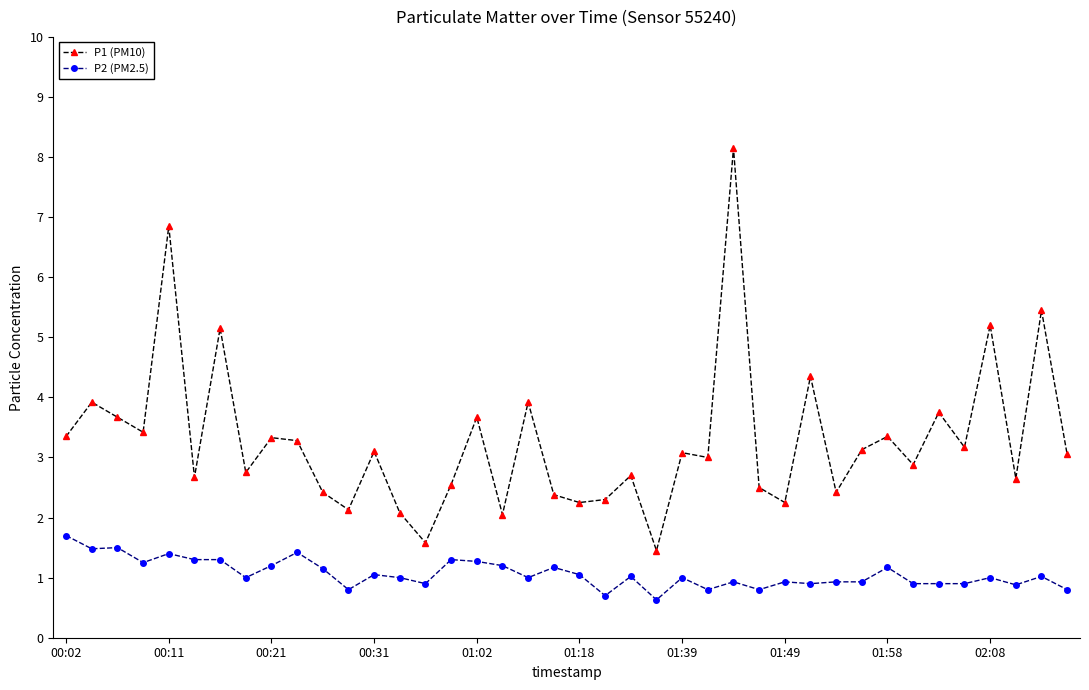

True or false: P1 (PM10) has more than 0 points higher than both neighbors.

True